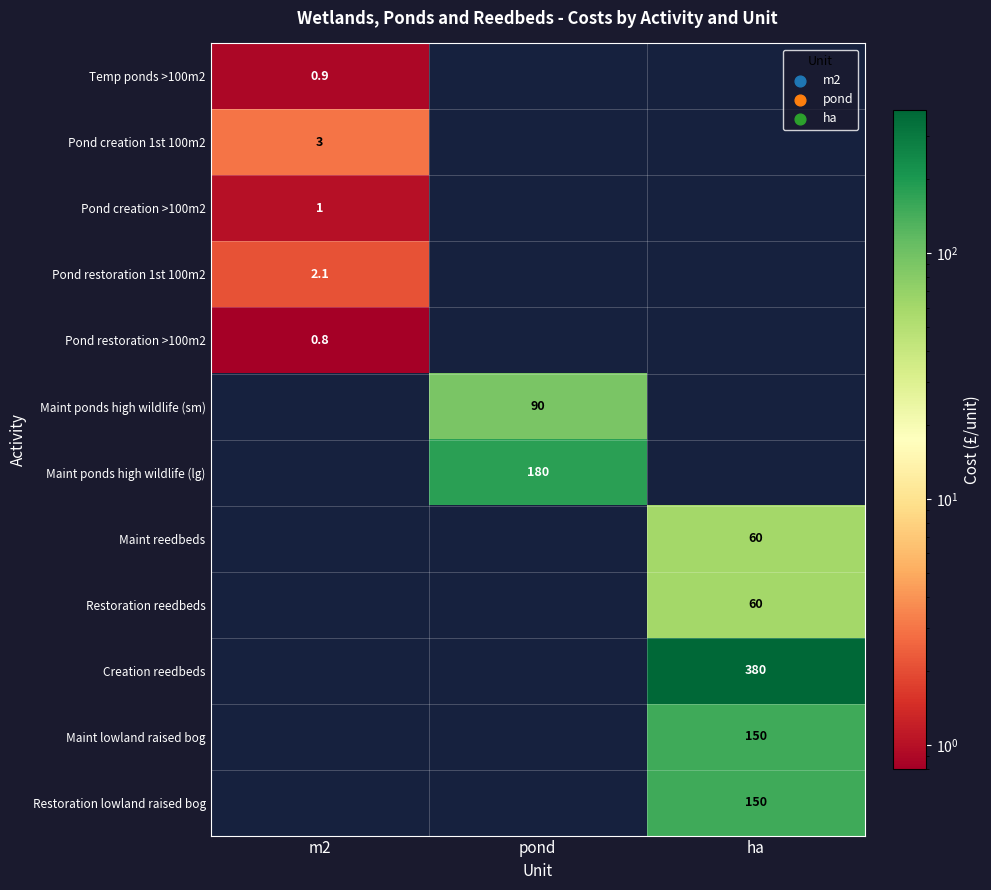

Is it true that Maint ponds high wildlife (lg) equals 249.9 at pond?

False